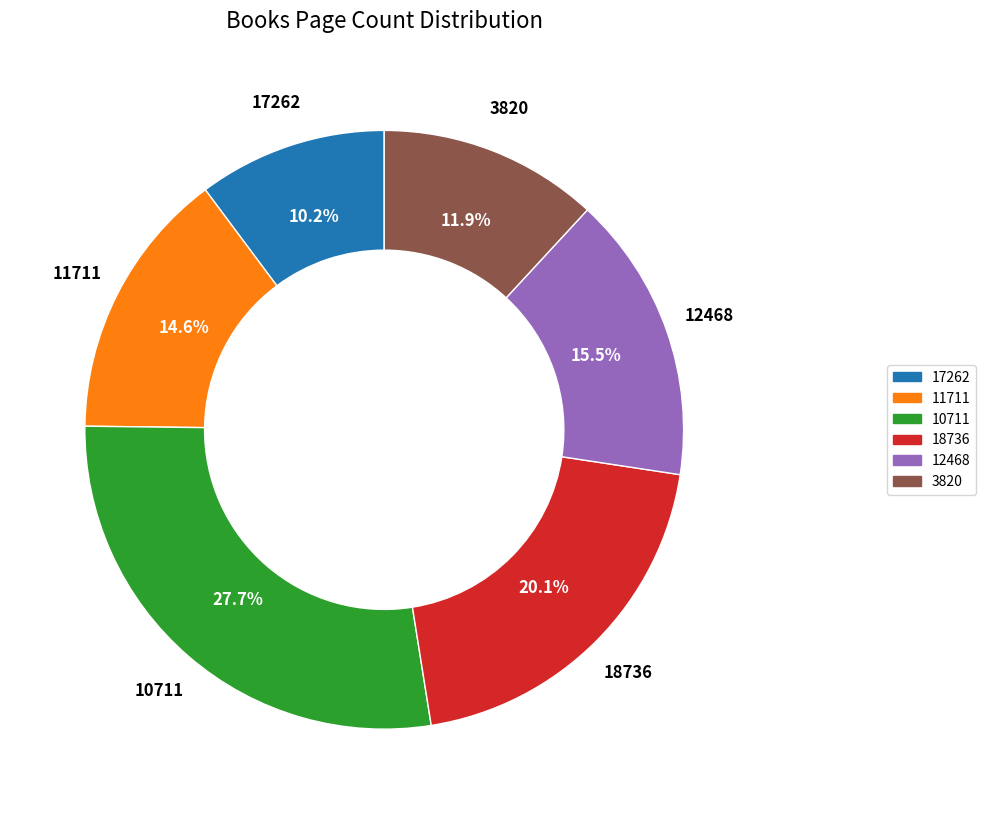

To the nearest percent, what percentage of the pie is 11711?

15%